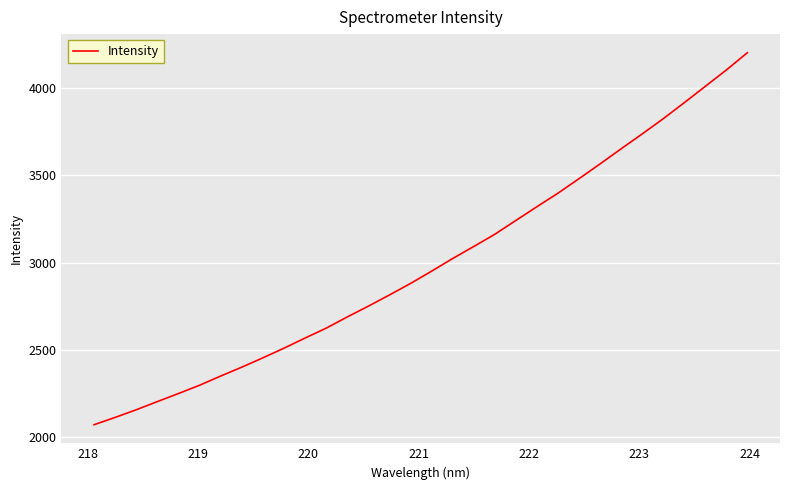

What is the sum of all values?

95793.1